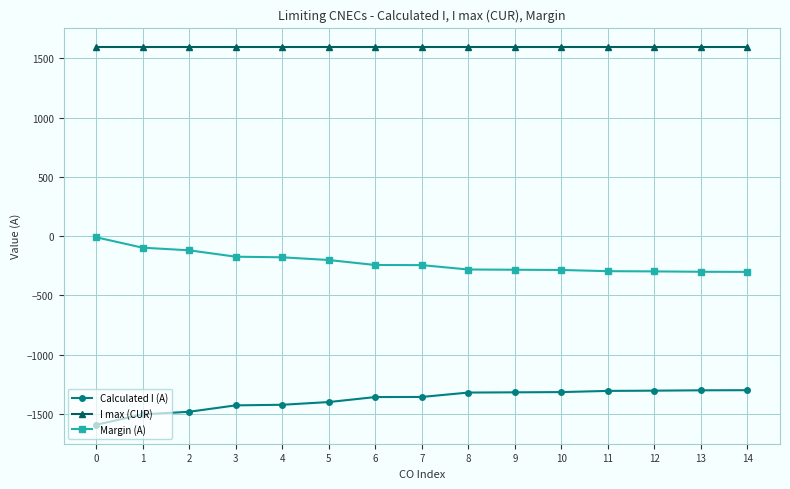

Rank the series by their maximum value, from highest to lowest.

I max (CUR), Margin (A), Calculated I (A)